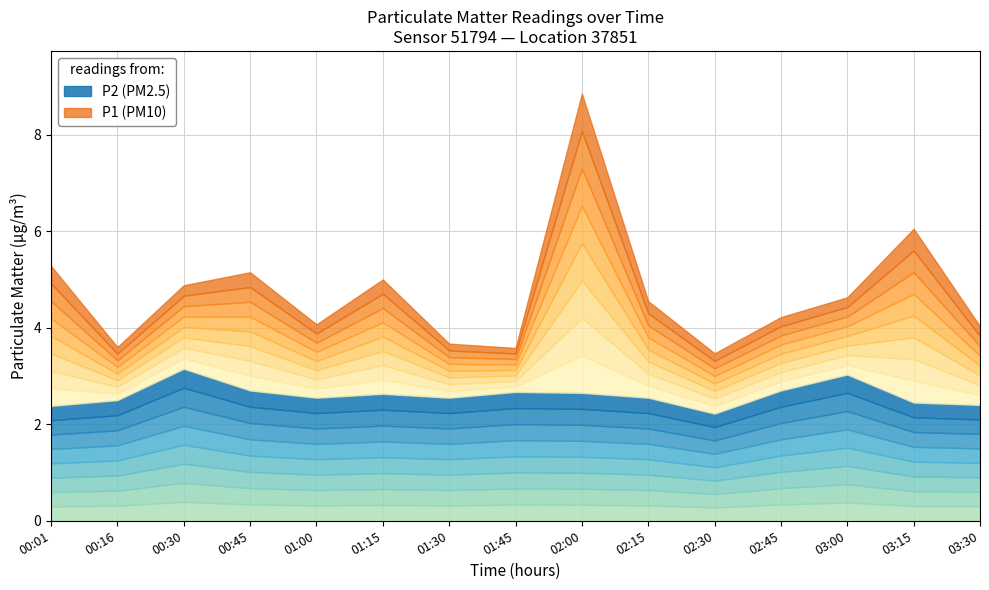

What are all the series names shown in the legend?

P1, P2